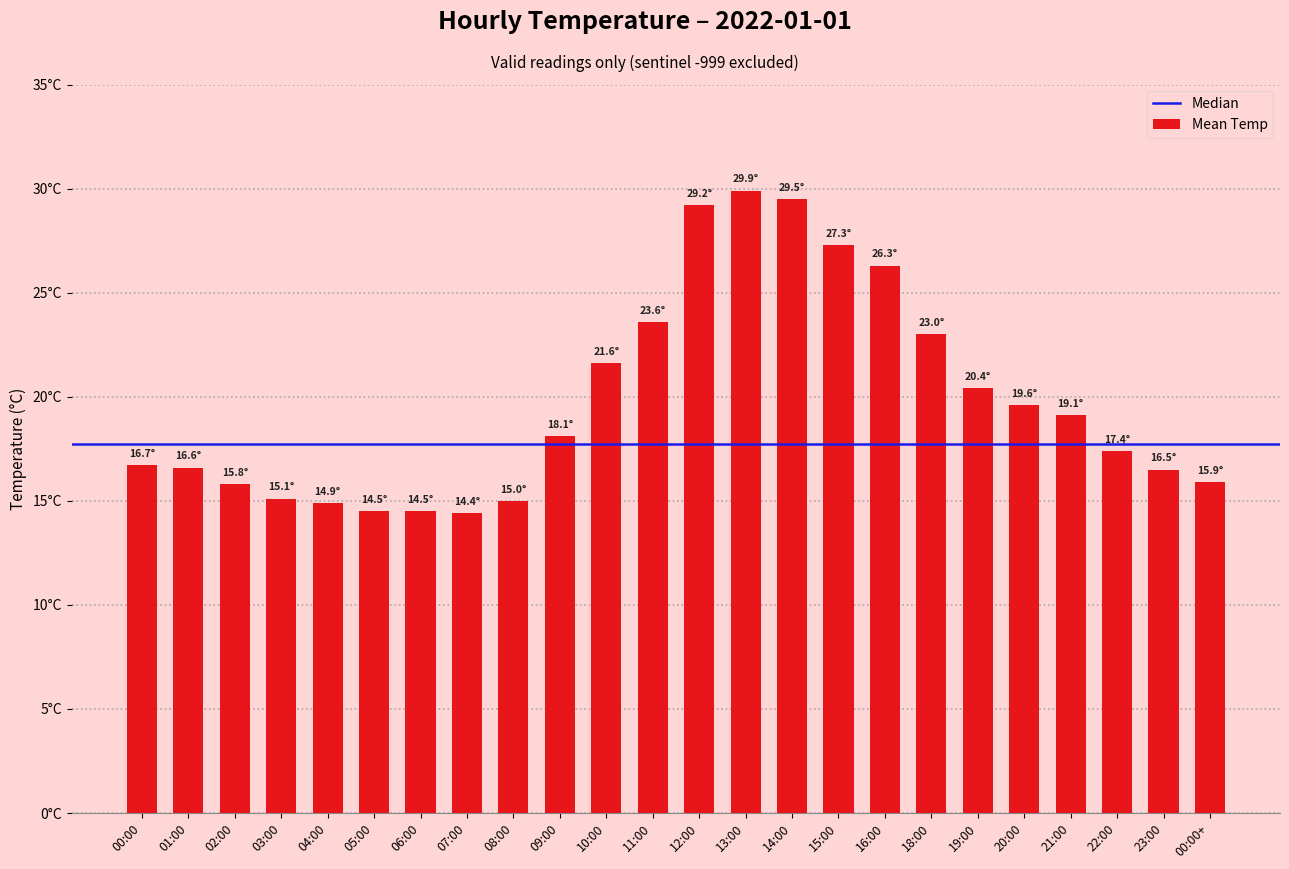

What is the label of the 16th bar from the left?

15:00